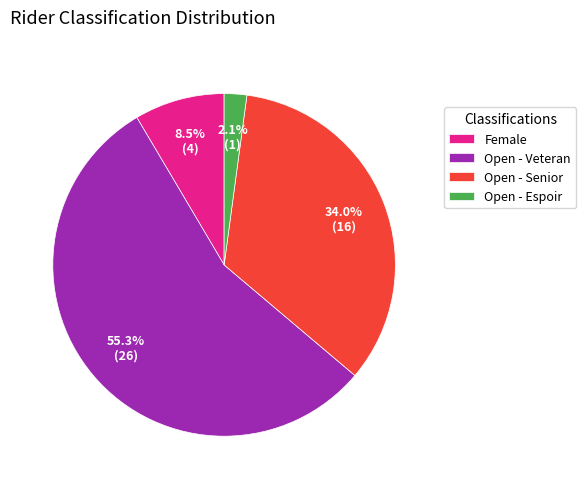

What is the smallest slice in the pie chart?

Open - Espoir